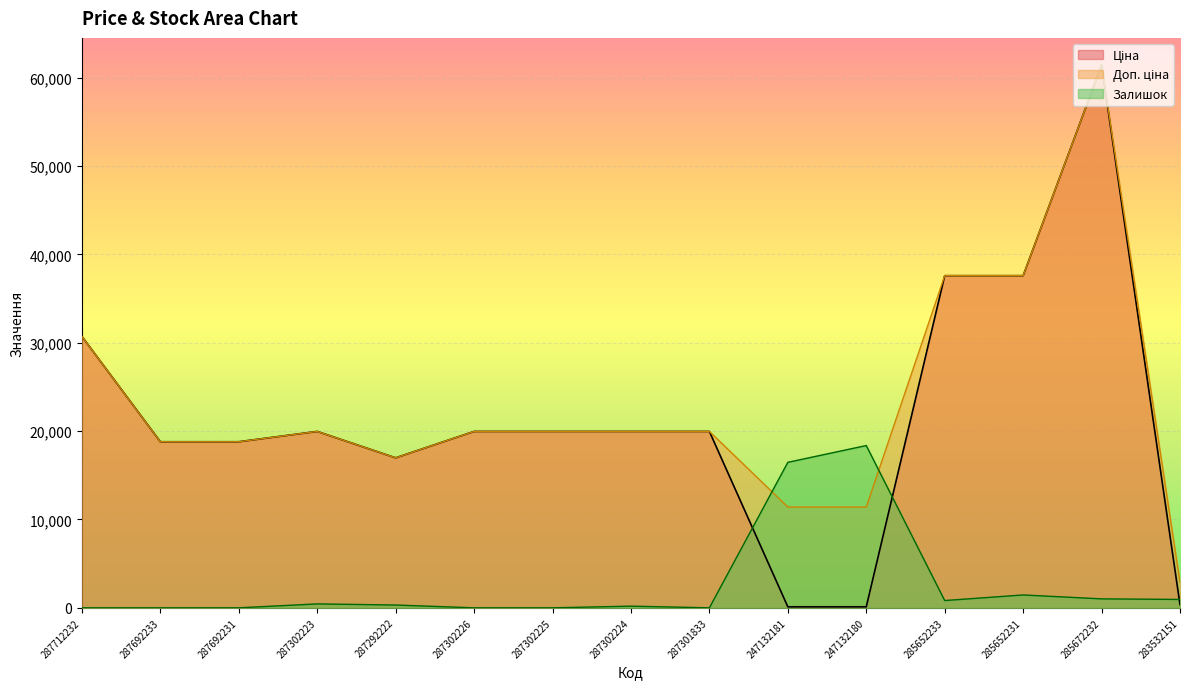

List the labels in order of Залишок value, largest first.

247132180, 247132181, 285652231, 285672232, 283532151, 285652233, 287302223, 287292222, 287302224, 287712232, 287692233, 287692231, 287302226, 287302225, 287301833